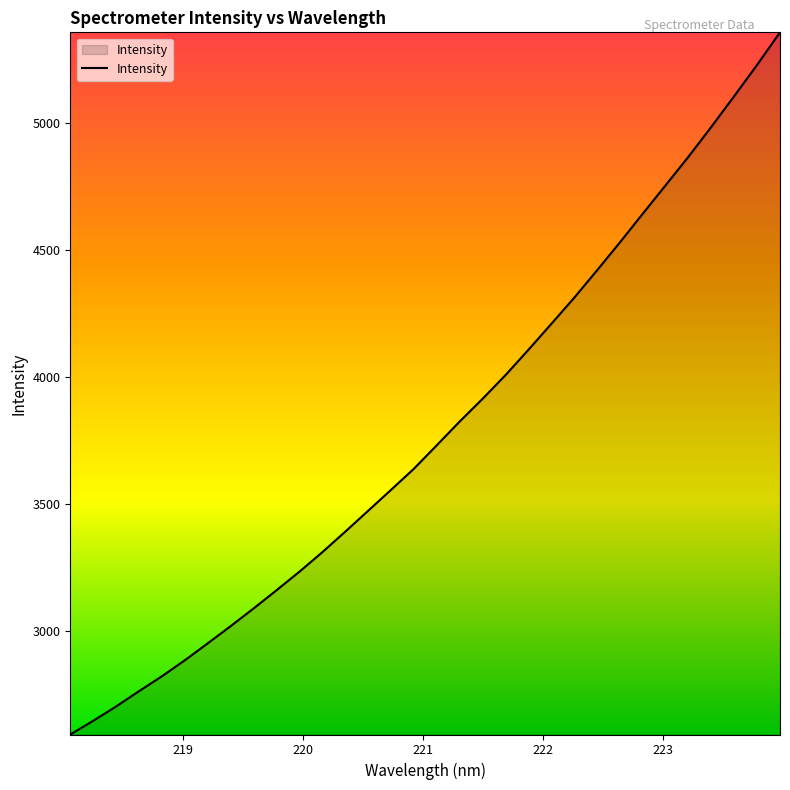

What is the smallest value displayed?

2592.7